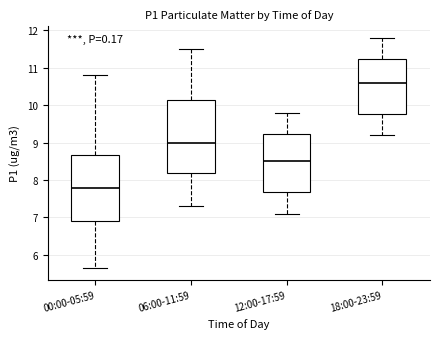

Which box has the highest median line?

18:00-23:59